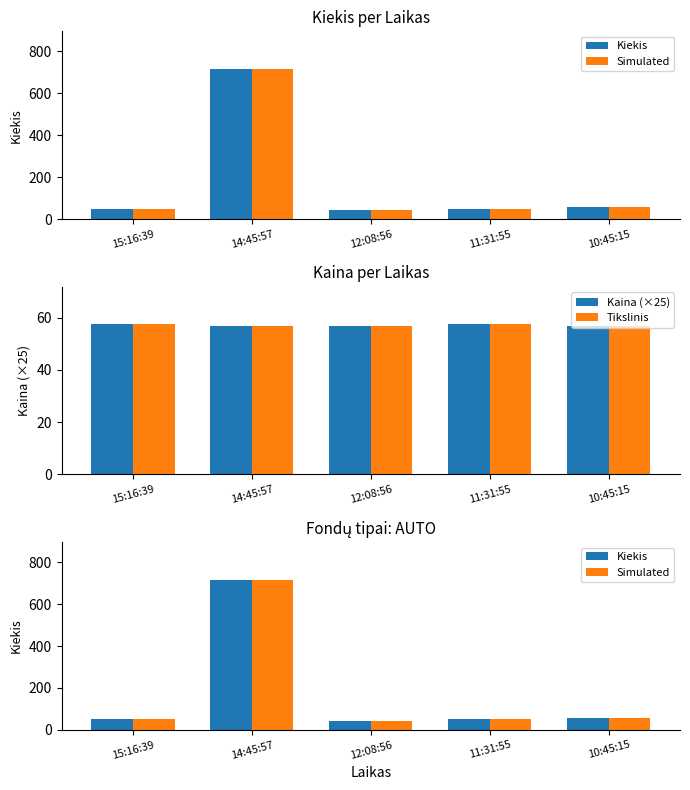

What is the label of the 2nd bar from the right?

11:31:55